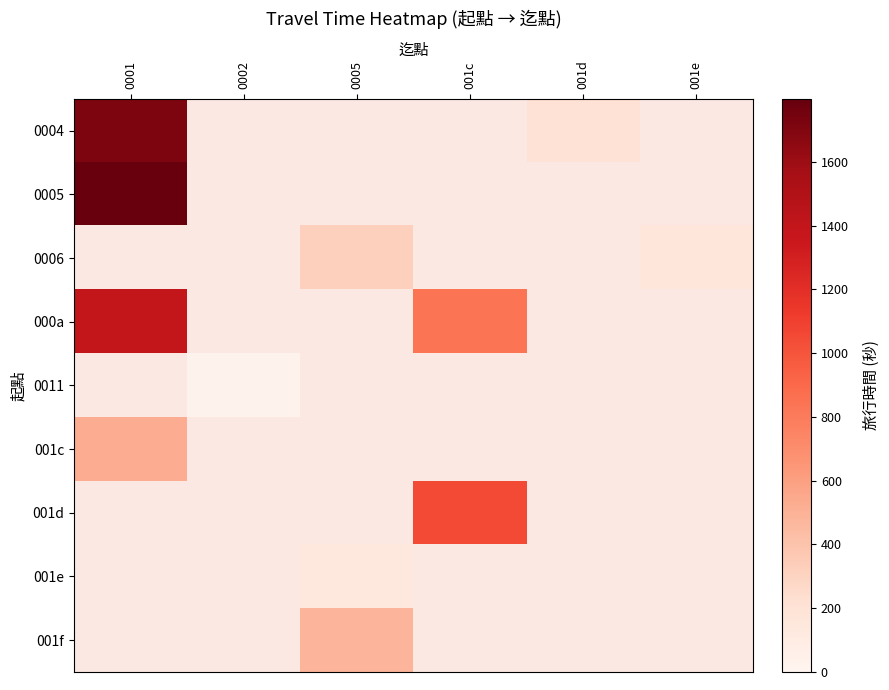

At which category does the chart reach its peak across all series?

1